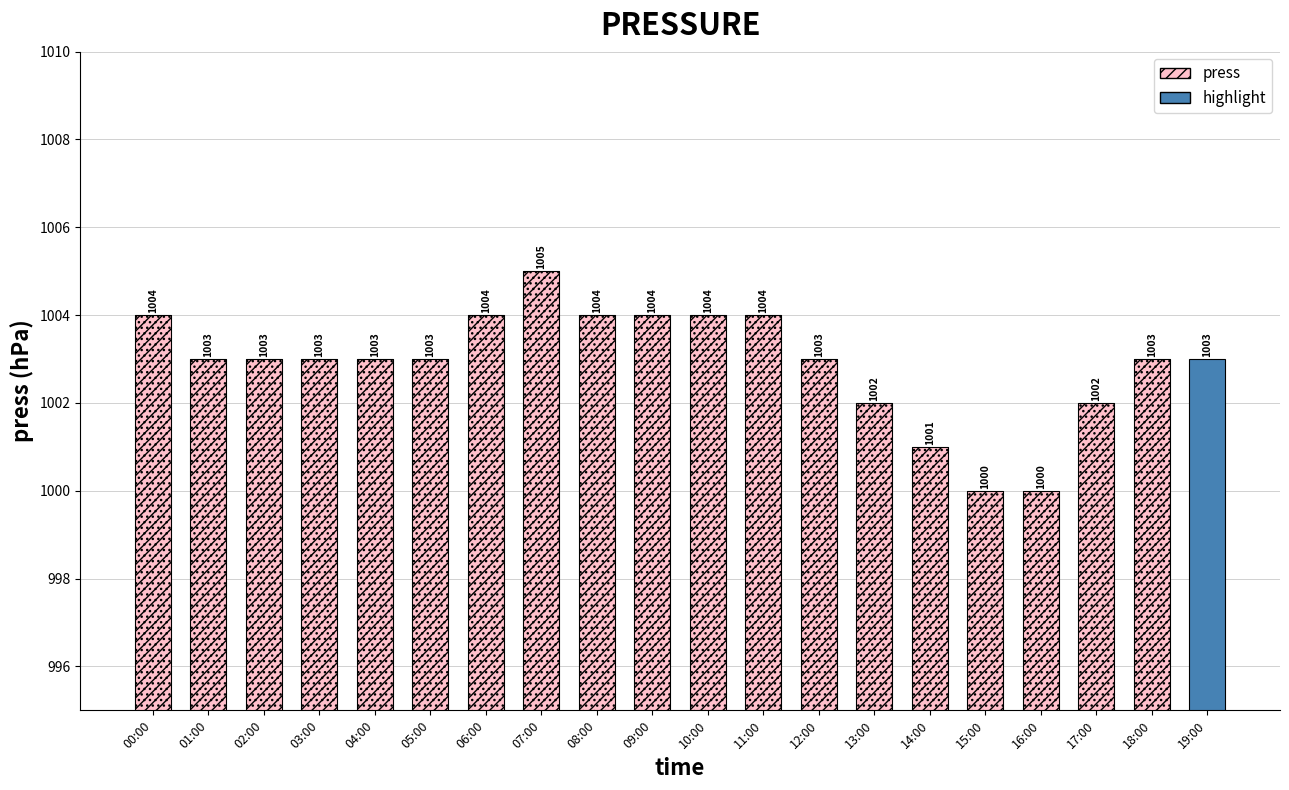

Does the chart contain stacked bars?

No